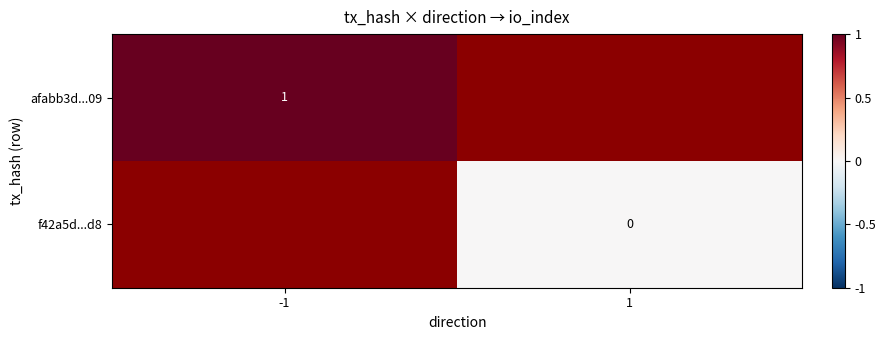

Is it true that afabb3d...09 equals 1 at -1?

True